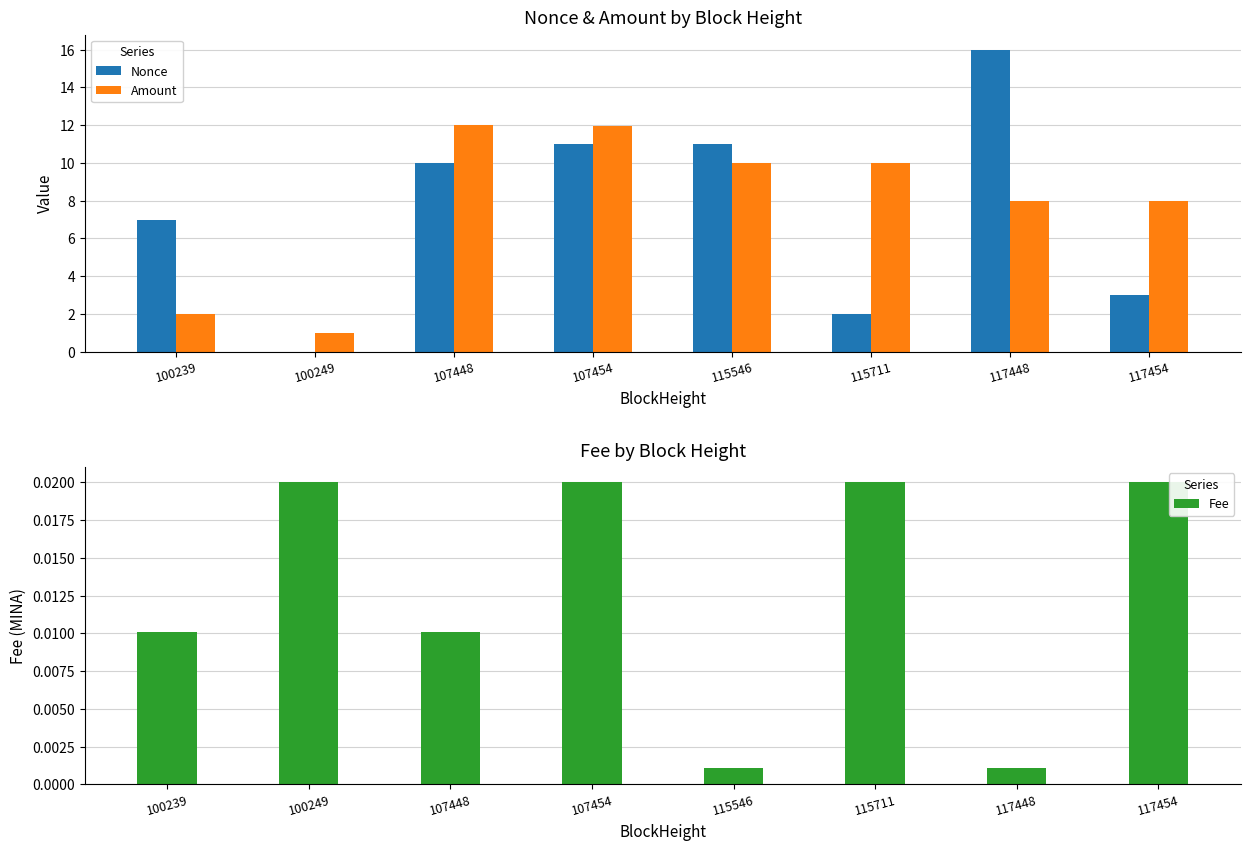

What is the difference between the Nonce values at 115546 and 117448?

5.0